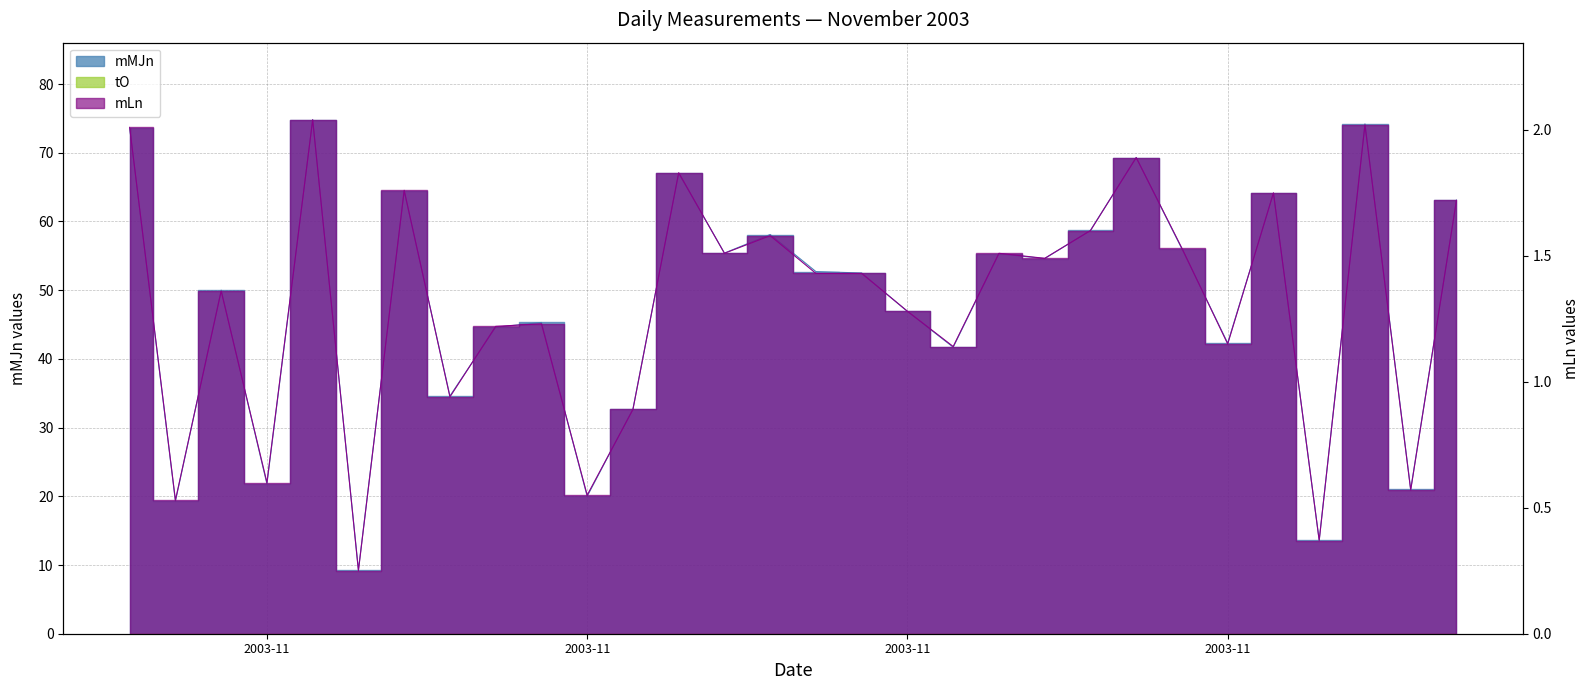

What is the total value across all series at 2003/11/14?

56.9